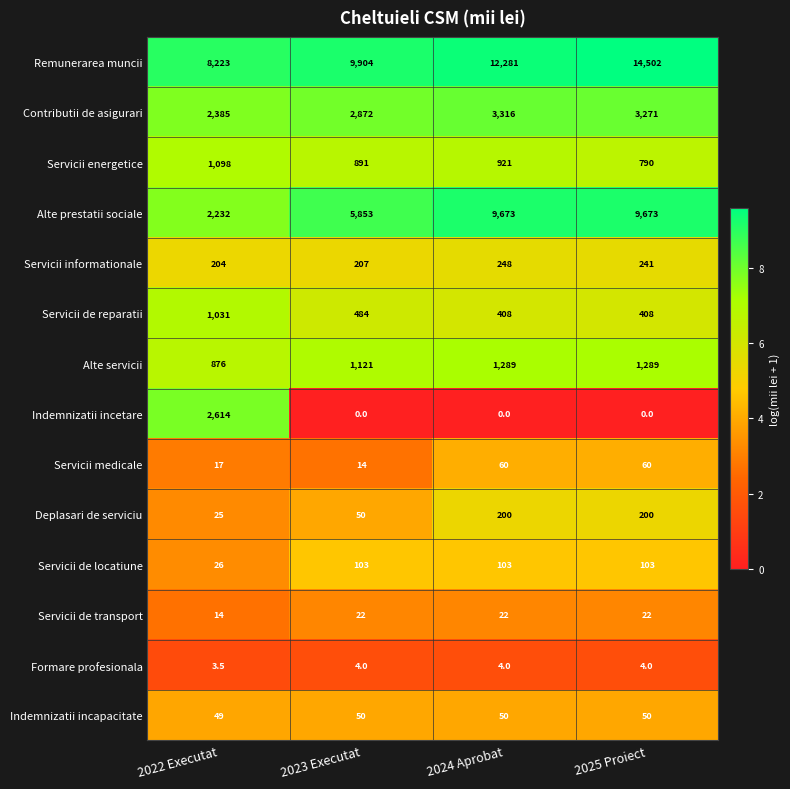

At how many categories does at least one series exceed 4?

4